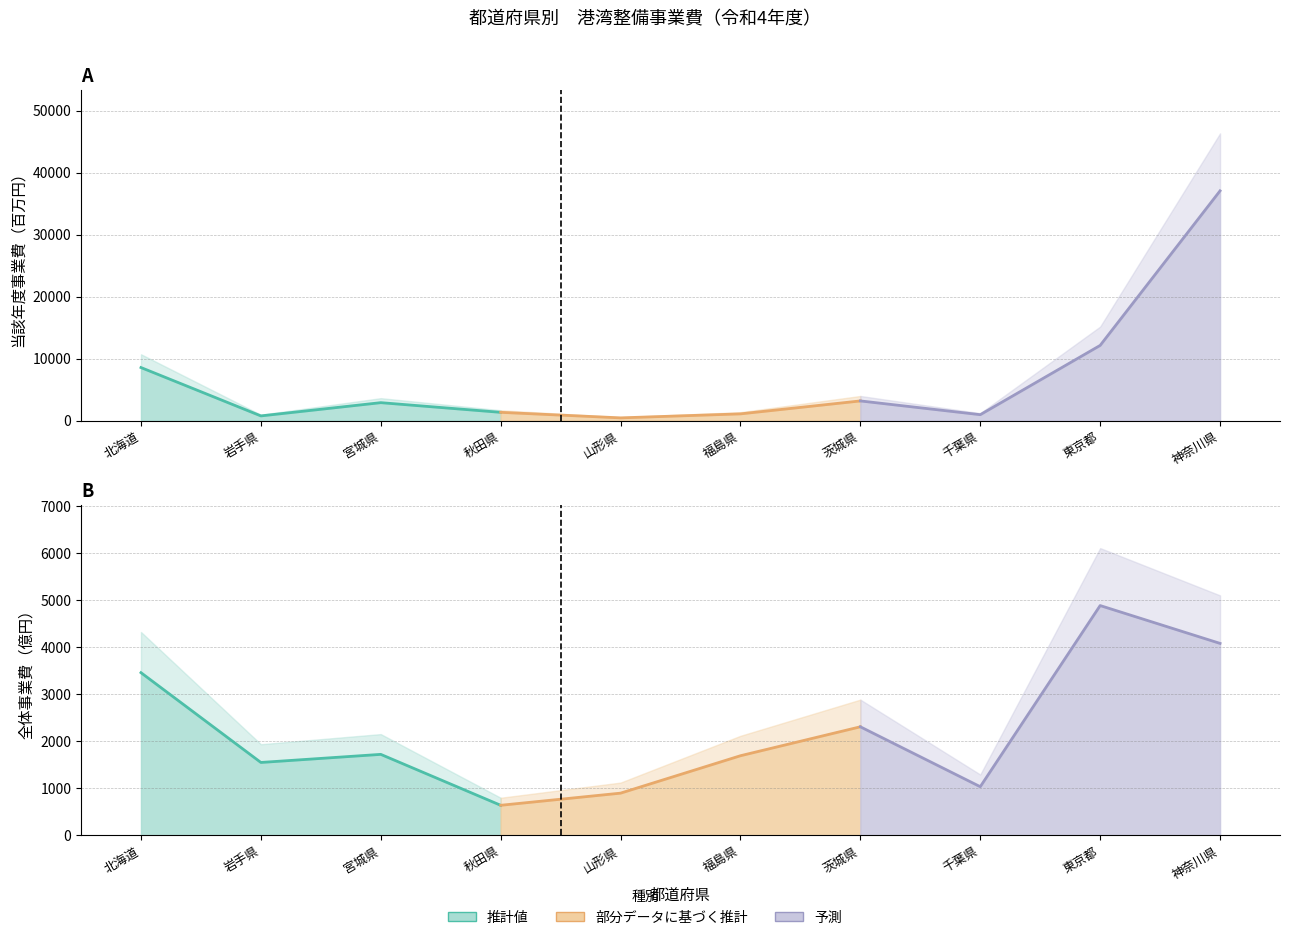

Where is the first local maximum for 当該年度事業費(百万円)?

宮城県